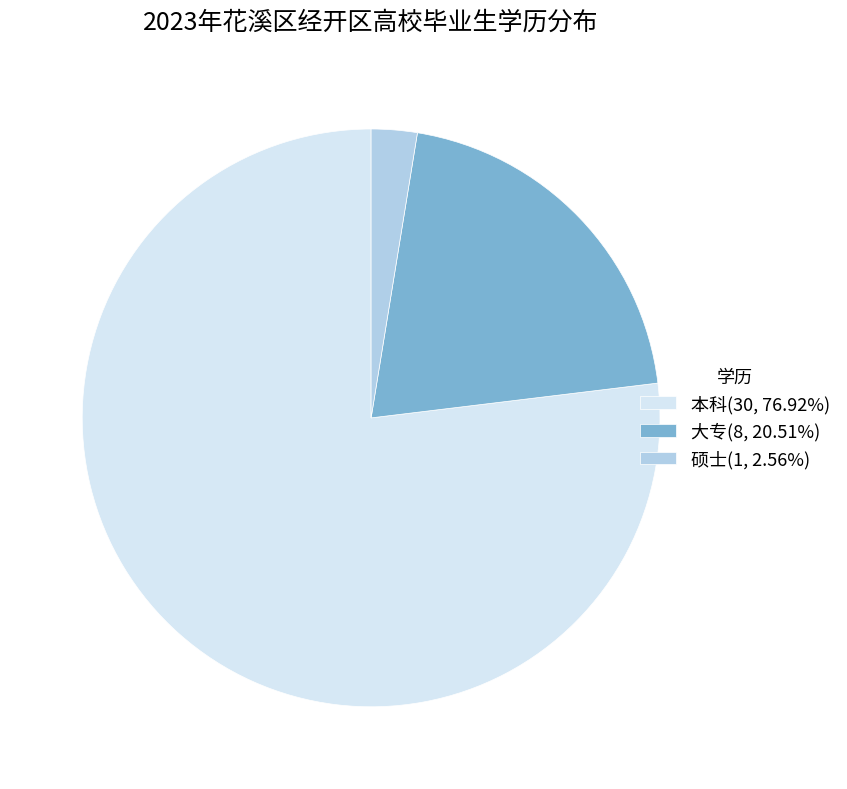

Which slice represents more than half of the pie?

本科